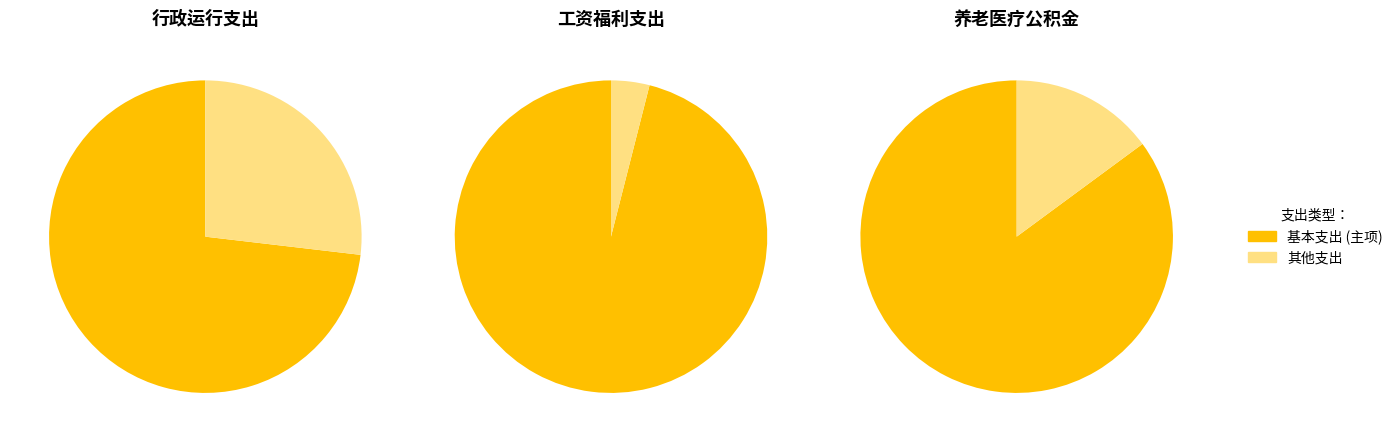

How many slices are in this pie chart?

6